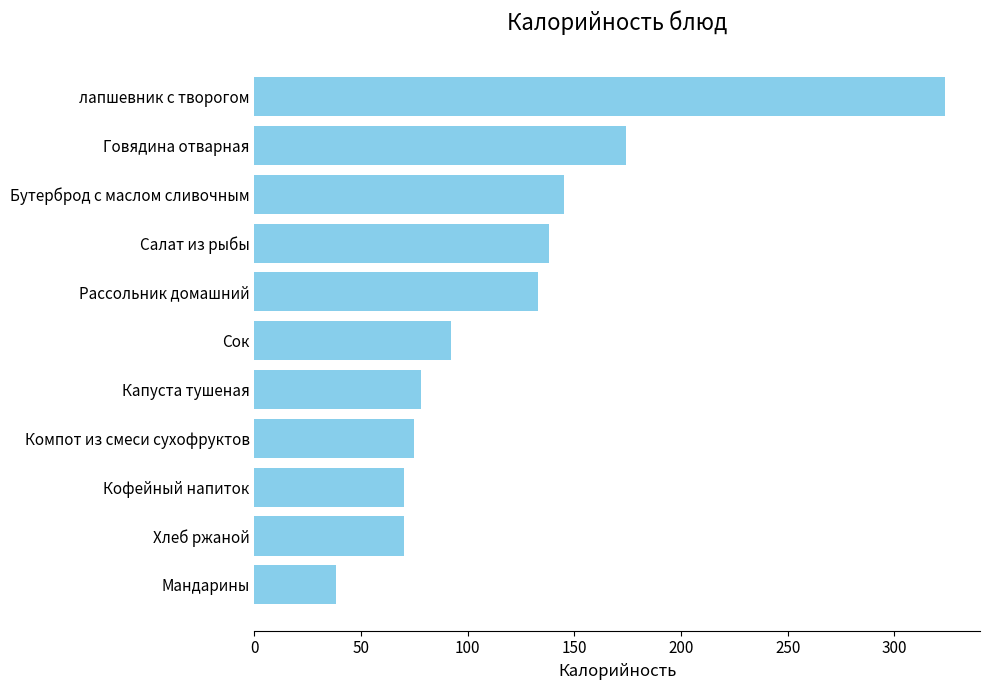

Is it true that the value at Мандарины is 26?

False